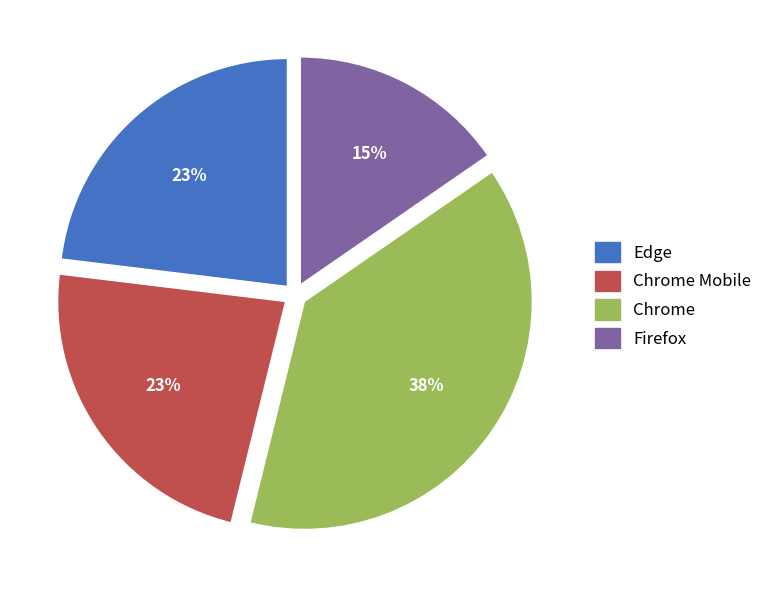

What is the smallest slice in the pie chart?

Firefox